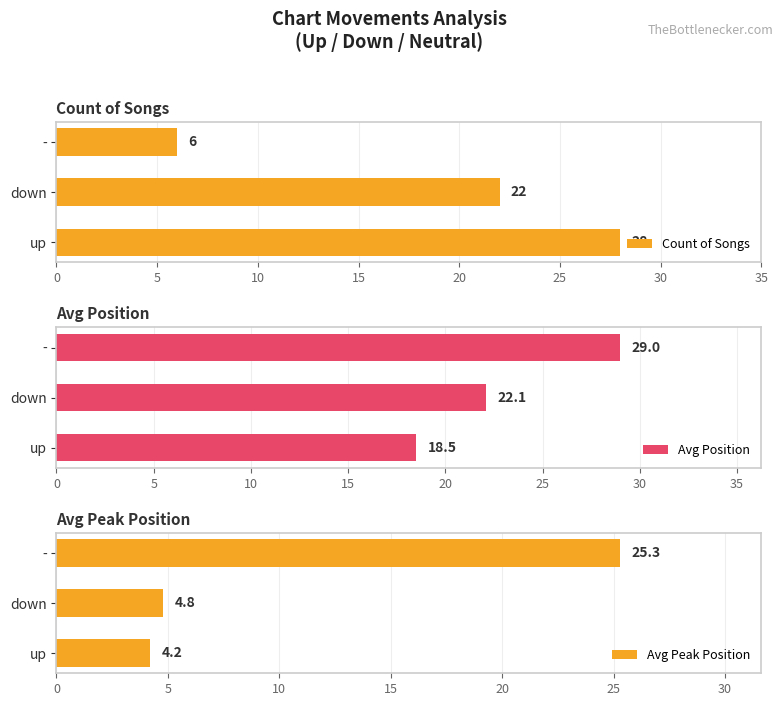

What is the difference between the maximum and second lowest values in the Count of Songs series?

6